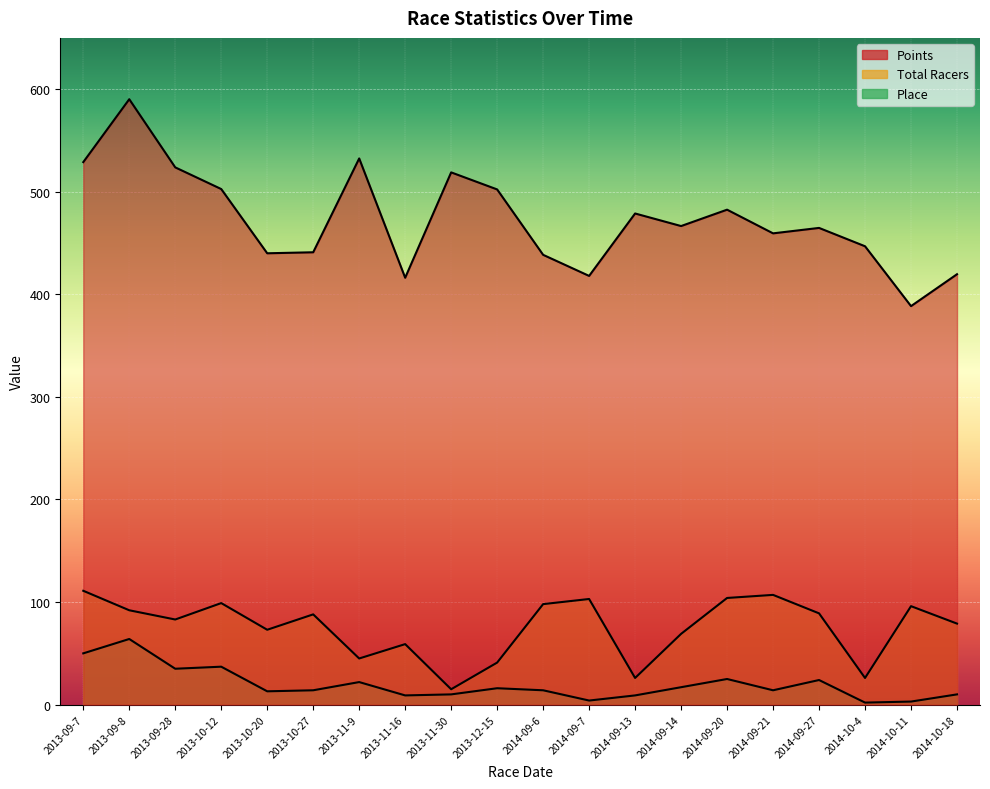

What position from the right is 2013-10-12?

17